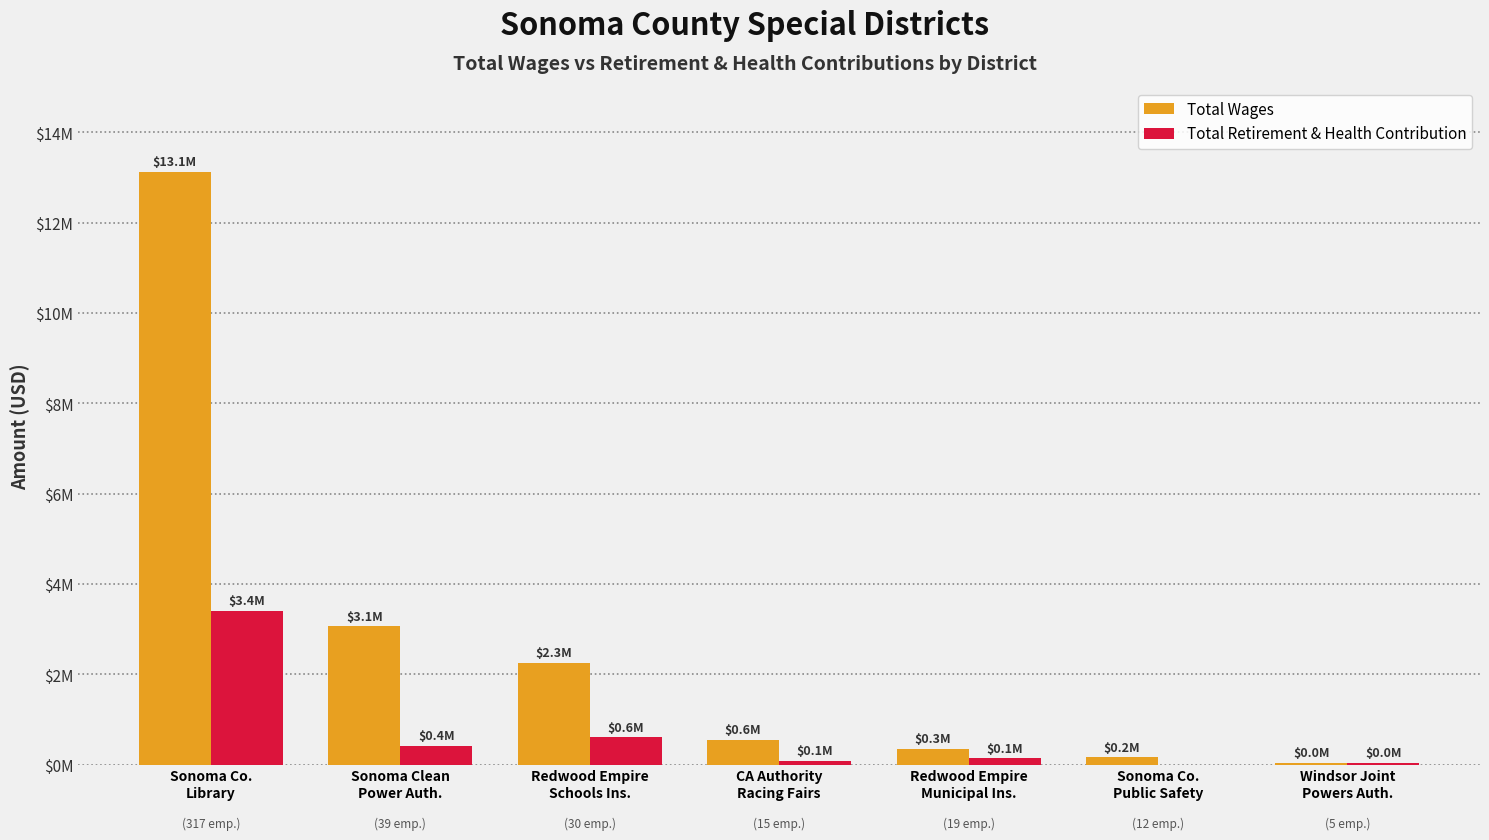

What is the label of the 1st bar from the left?

Sonoma Co.
Library